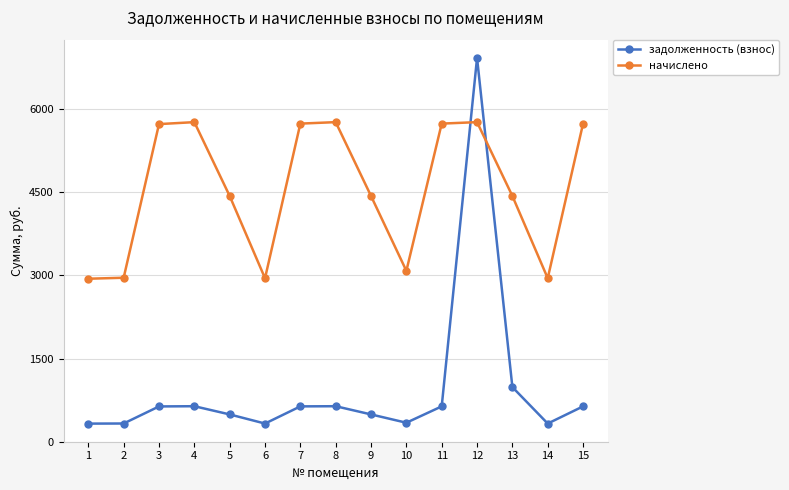

How many interior local peaks does the задолженность (взнос) series have?

3